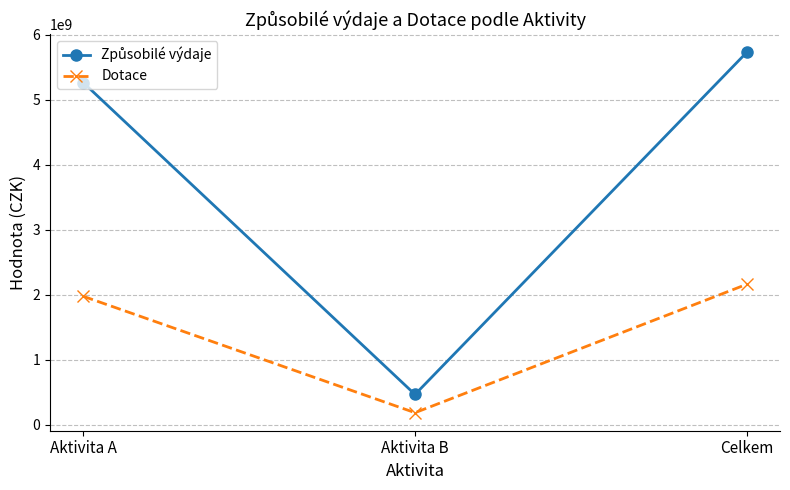

What is the label of the 3rd point from the right?

Aktivita A